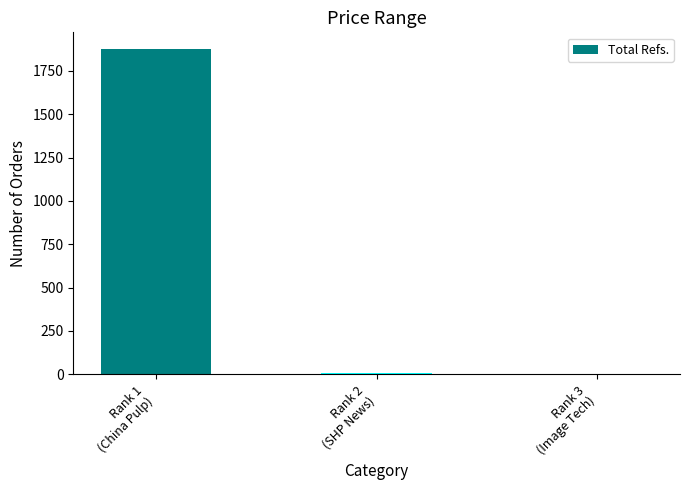

What is the difference between the values at Rank 3
(Image Tech) and Rank 2
(SHP News)?

8